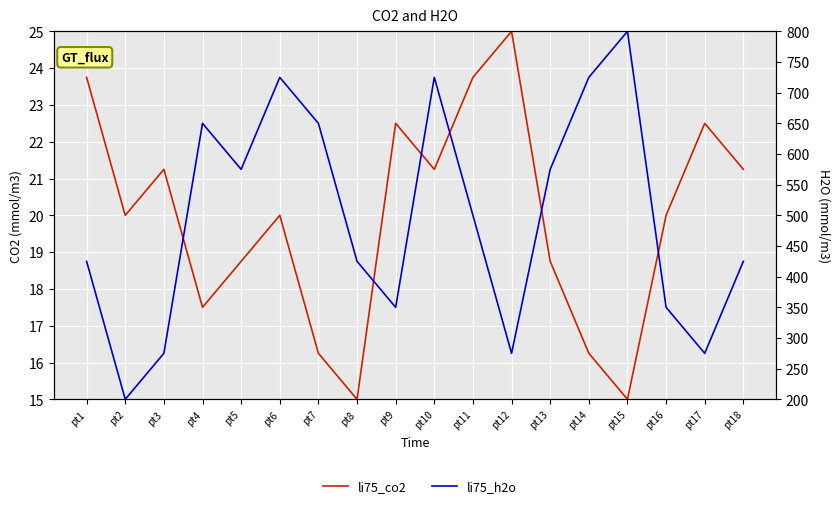

What is the difference between the highest and lowest values at pt3?

253.8